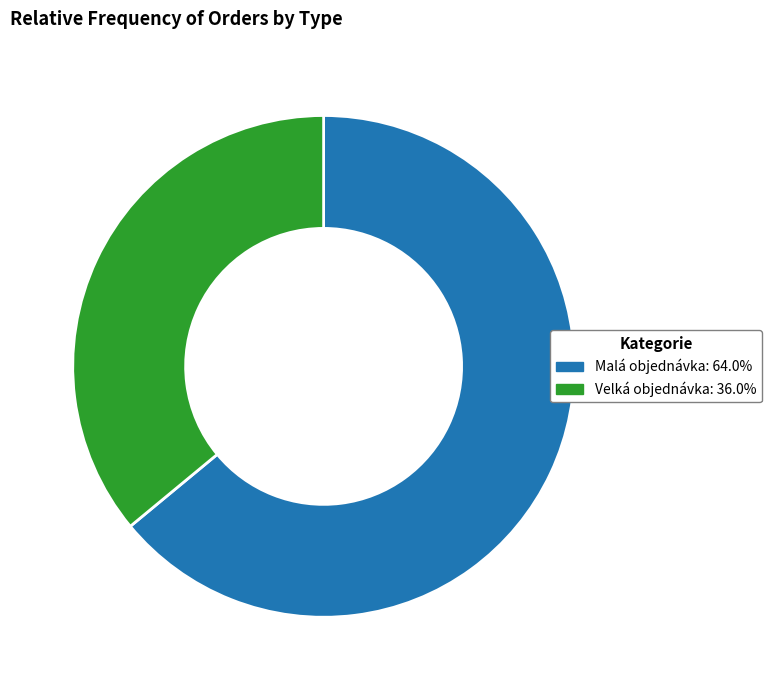

Combined, do Malá objednávka and Velká objednávka account for over 50%?

Yes